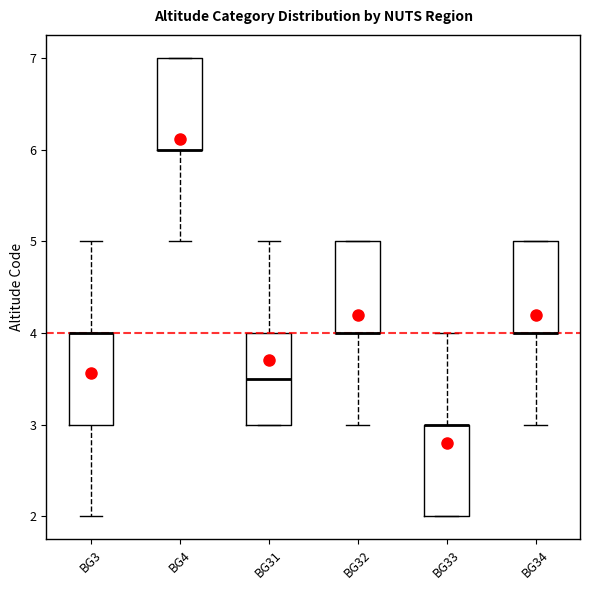

Where does the lower whisker of the box for BG32 end on the y-axis? The values are not printed on the chart, so give them approximately, as read against the axis.

3.0